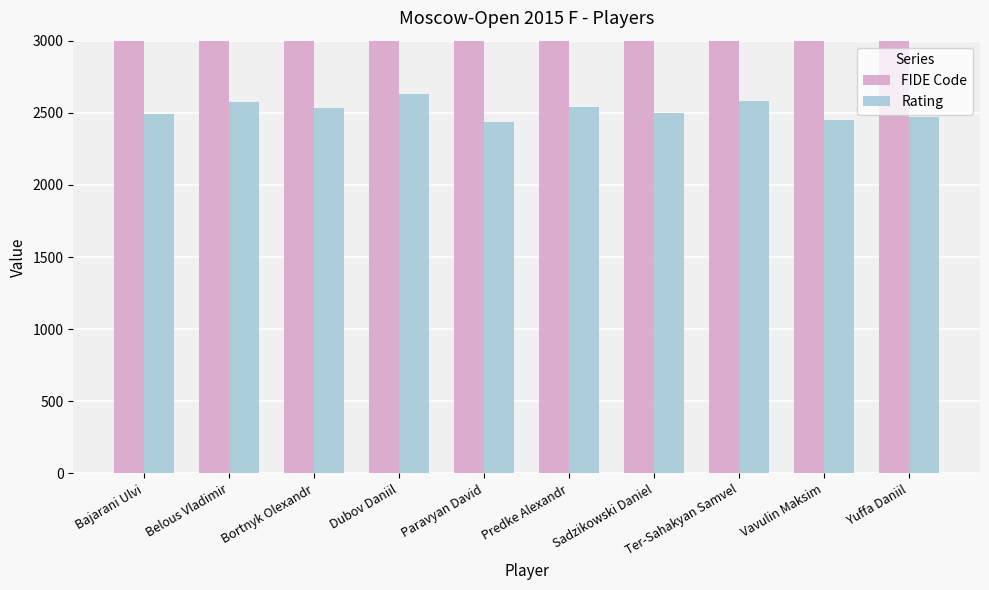

True or false: FIDE Code has a value of 14120828 at Bortnyk Olexandr.

True